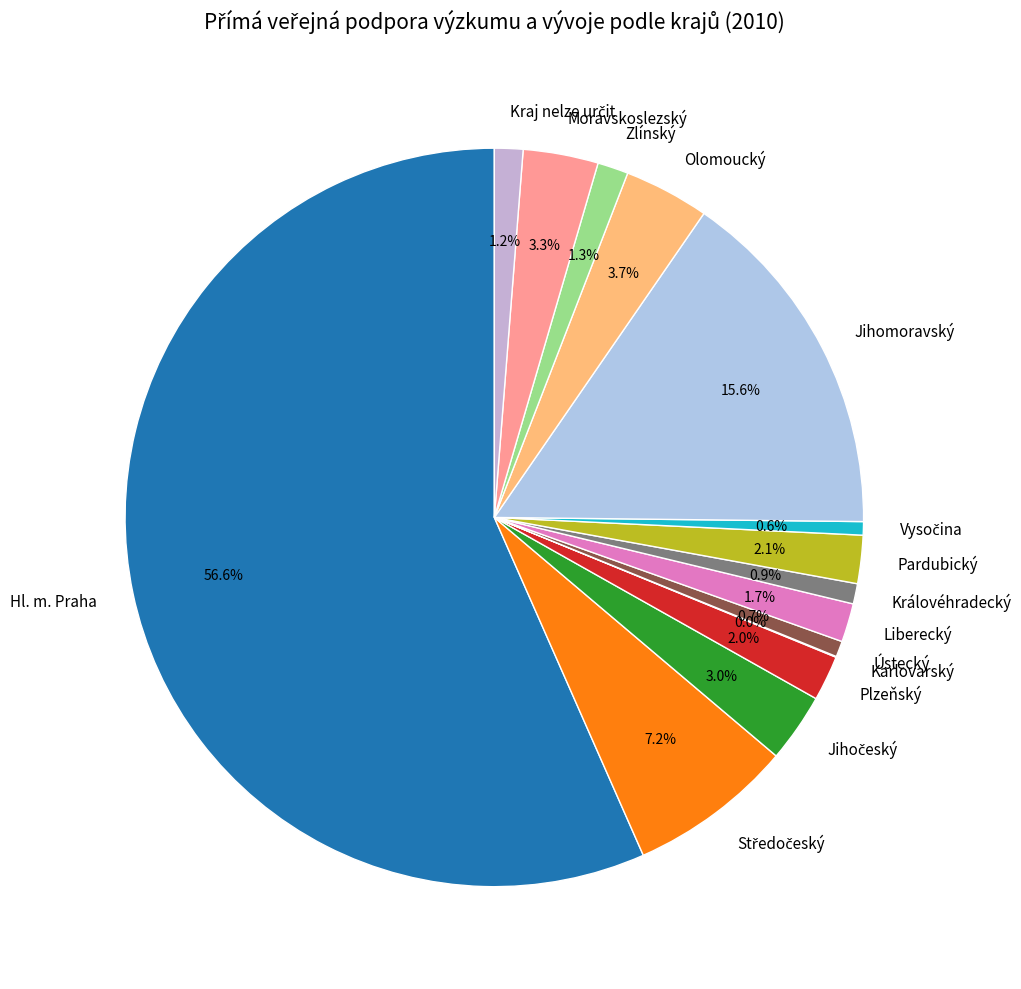

Which slice is the largest?

Hl. m. Praha